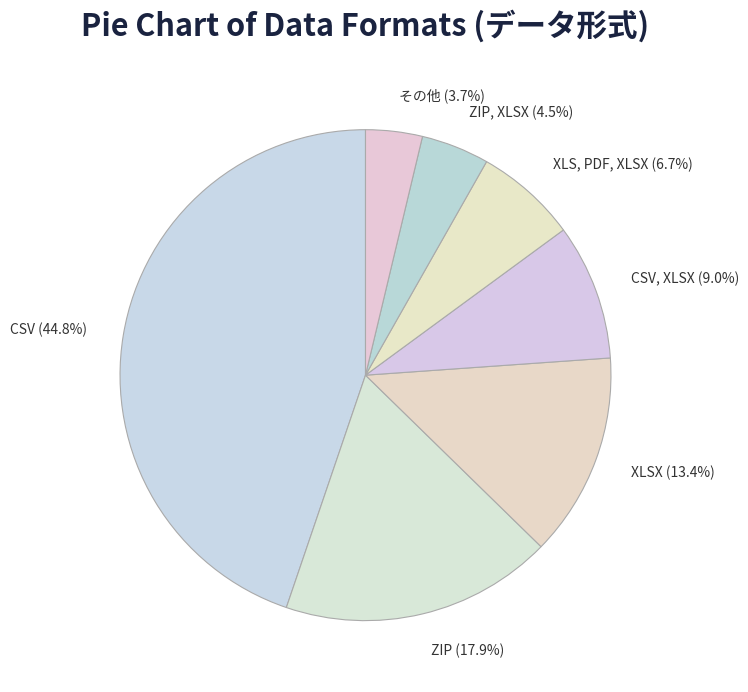

Rank the categories by value from highest to lowest.

CSV, ZIP, XLSX, CSV, XLSX, XLS, PDF, XLSX, ZIP, XLSX, その他